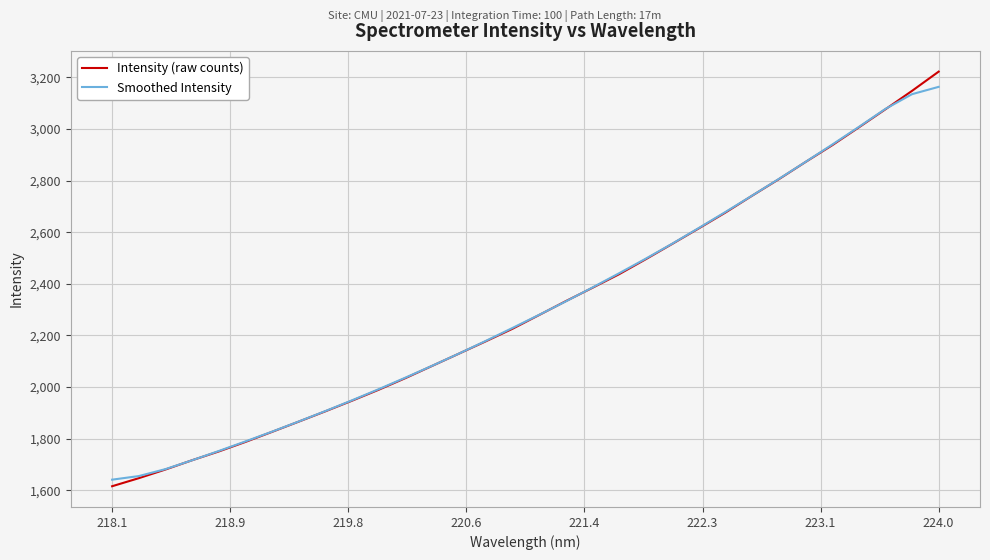

How many series are shown in this chart?

2